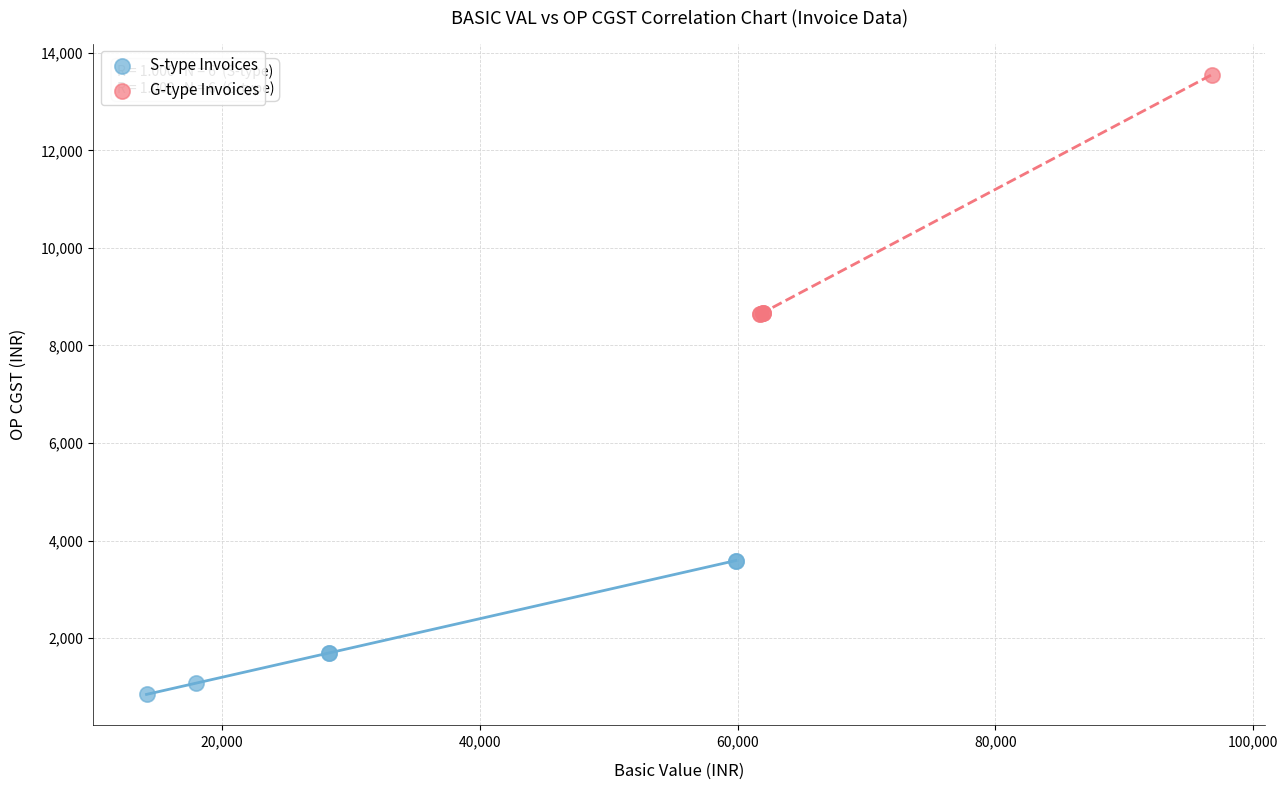

What are all the series names shown in the legend?

S-type Invoices, G-type Invoices